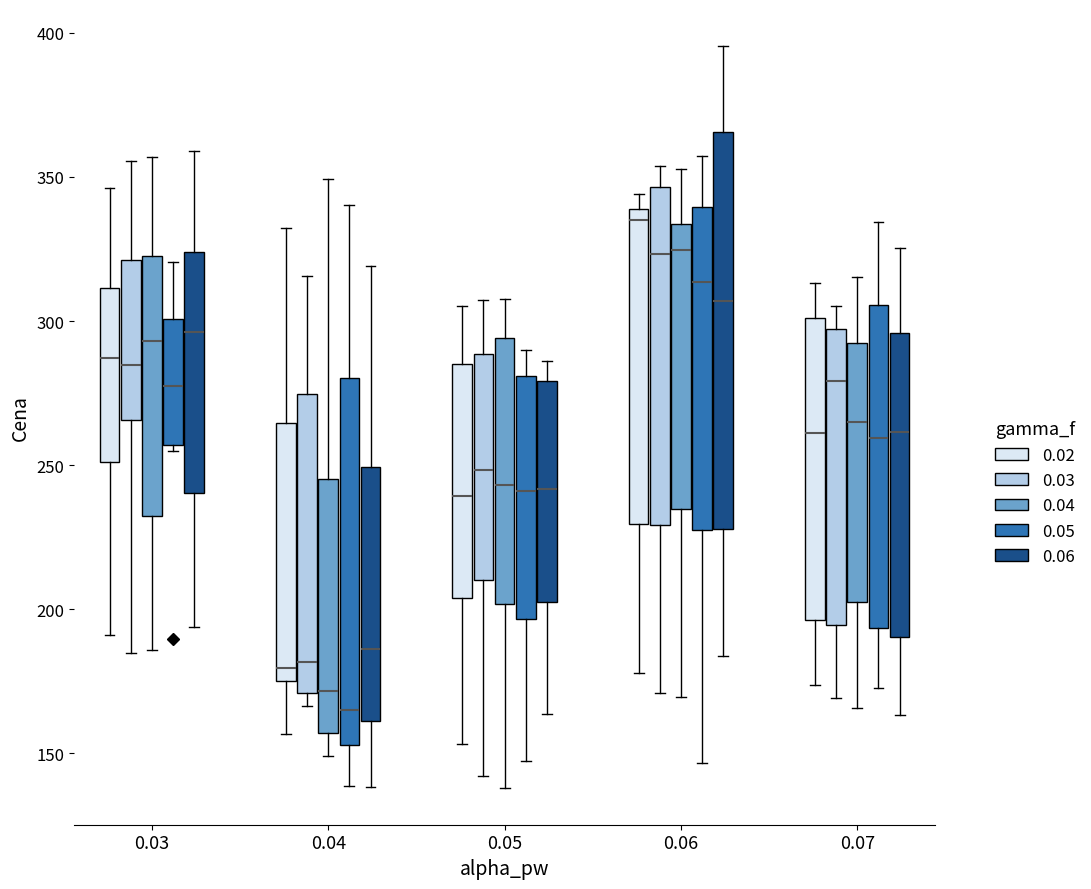

Reading left to right, read every box against the y-axis: the position of its median line, the range the box covers, and the ends of its whiskers. The values are not printed on the chart, so give them approximately, as read against the axis.

0.03 (0.02): median 285, box 250 to 310, whiskers 190 to 345
0.03 (0.03): median 285, box 265 to 320, whiskers 185 to 355
0.03 (0.04): median 295, box 230 to 325, whiskers 185 to 355
0.03 (0.05): median 275, box 255 to 300, whiskers 255 (just below the box's lower edge) to 320
0.03 (0.06): median 295, box 240 to 325, whiskers 195 to 360
0.04 (0.02): median 180, box 175 to 265, whiskers 155 to 330
0.04 (0.03): median 180, box 170 to 275, whiskers 165 to 315
0.04 (0.04): median 170, box 155 to 245, whiskers 150 to 350
0.04 (0.05): median 165, box 155 to 280, whiskers 140 to 340
0.04 (0.06): median 185, box 160 to 250, whiskers 140 to 320
0.05 (0.02): median 240, box 205 to 285, whiskers 155 to 305
0.05 (0.03): median 250, box 210 to 290, whiskers 140 to 305
0.05 (0.04): median 245, box 200 to 295, whiskers 140 to 310
0.05 (0.05): median 240, box 195 to 280, whiskers 145 to 290
0.05 (0.06): median 240, box 200 to 280, whiskers 165 to 285
0.06 (0.02): median 335, box 230 to 340, whiskers 180 to 345
0.06 (0.03): median 325, box 230 to 345, whiskers 170 to 355
0.06 (0.04): median 325, box 235 to 335, whiskers 170 to 355
0.06 (0.05): median 315, box 225 to 340, whiskers 145 to 355
0.06 (0.06): median 305, box 230 to 365, whiskers 185 to 395
0.07 (0.02): median 260, box 195 to 300, whiskers 175 to 315
0.07 (0.03): median 280, box 195 to 295, whiskers 170 to 305
0.07 (0.04): median 265, box 200 to 290, whiskers 165 to 315
0.07 (0.05): median 260, box 195 to 305, whiskers 175 to 335
0.07 (0.06): median 260, box 190 to 295, whiskers 165 to 325